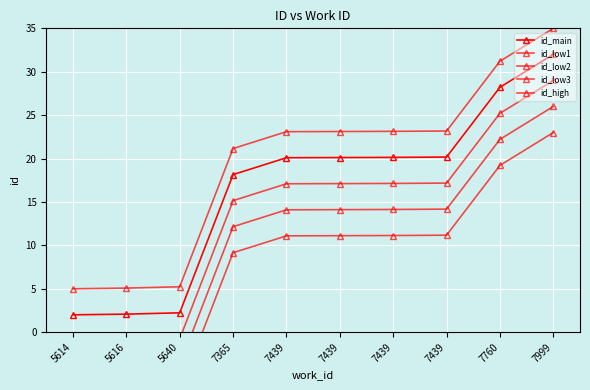

Which category has the highest value across all series?

7999